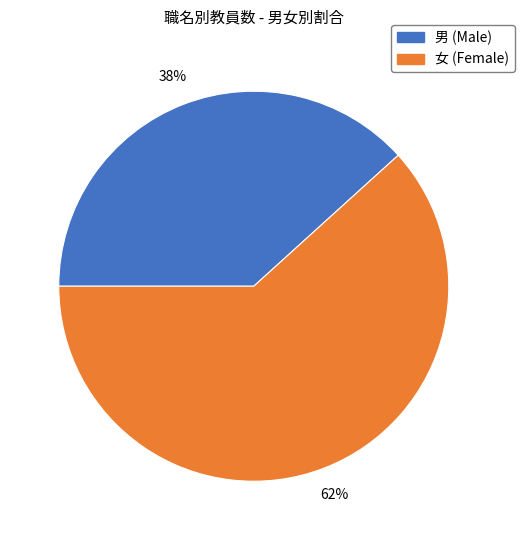

Is there a majority slice in this chart?

Yes